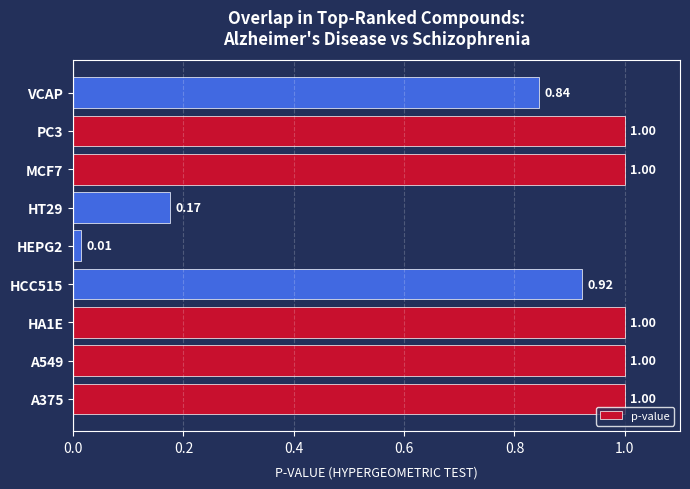

What is the difference between the maximum and minimum values?

1.0